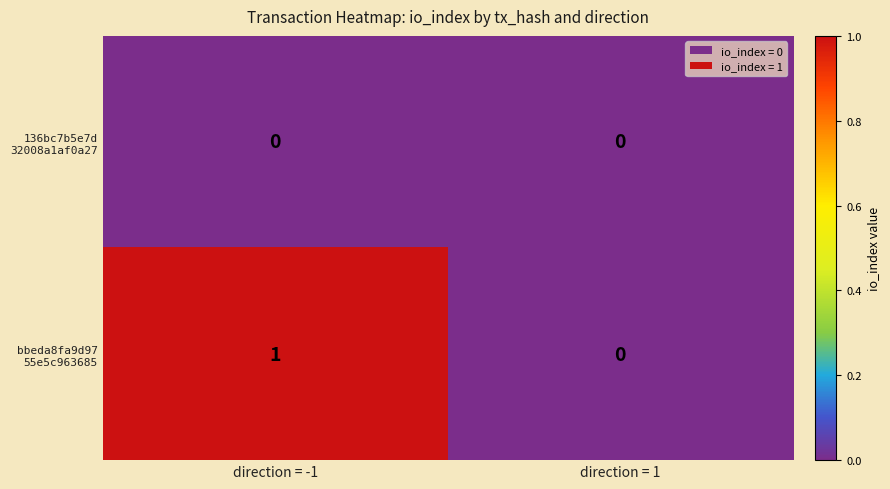

At which category does the chart reach its peak across all series?

direction = -1